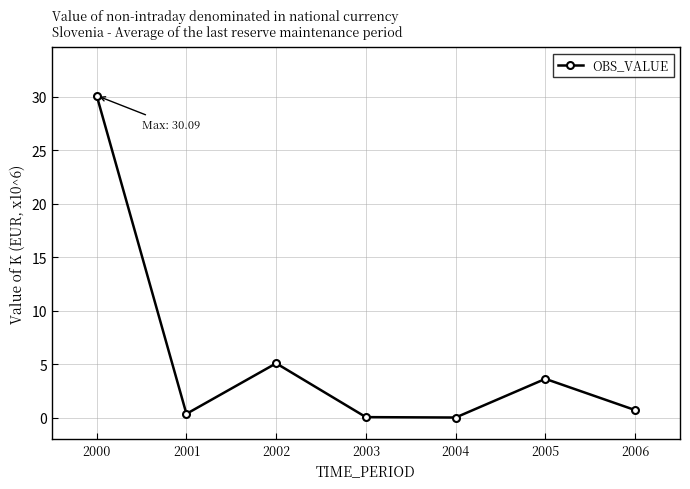

How many points are higher than both their immediate neighbors (excluding endpoints)?

2